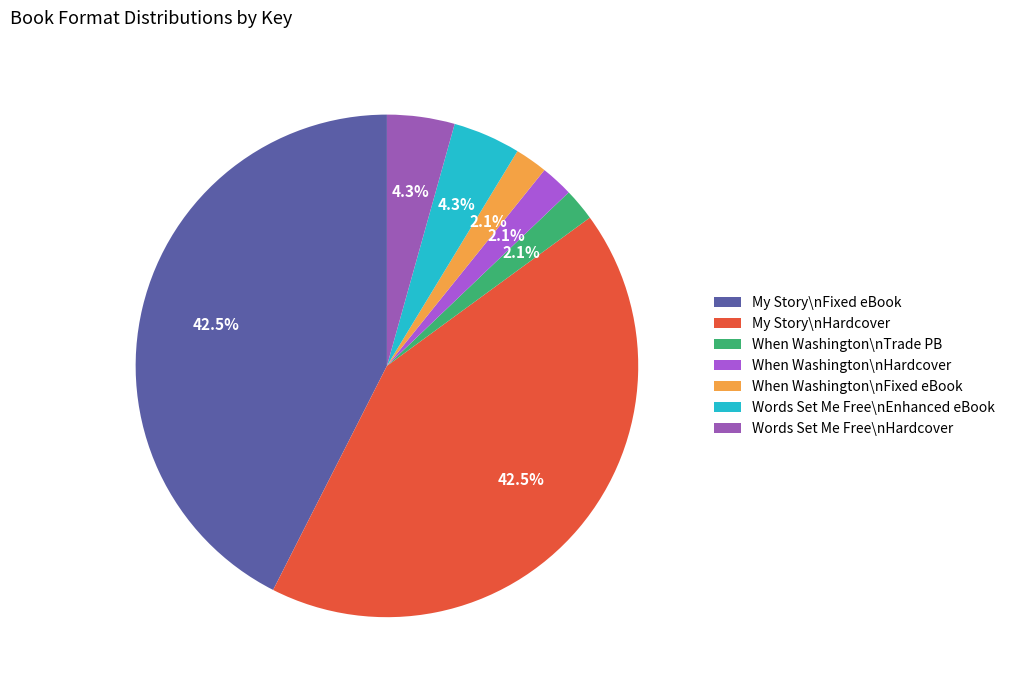

How many segments does this pie chart have?

7